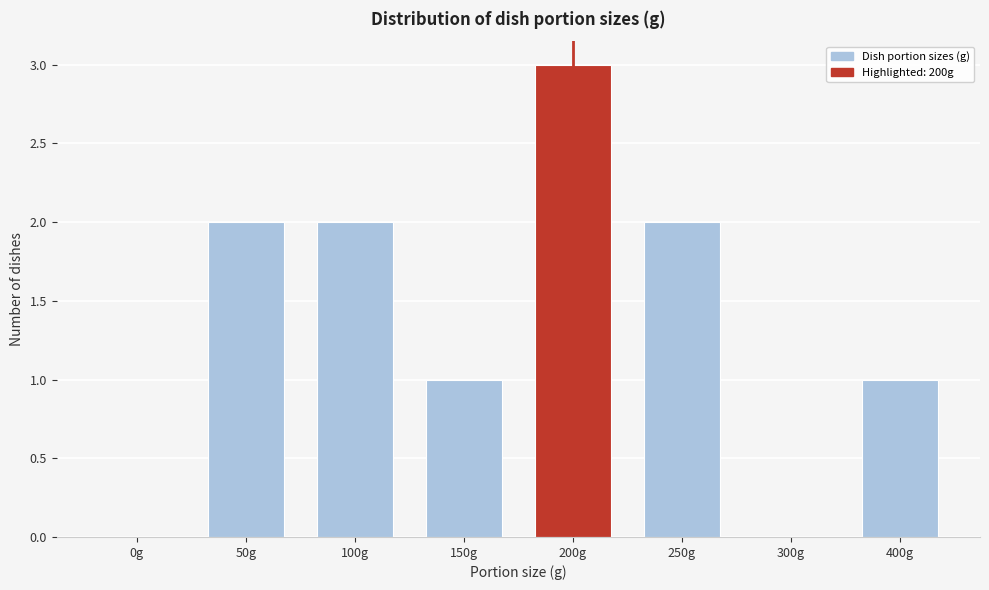

Reading right to left, what are all the values shown in this chart?

400g=1	300g=0	250g=2	200g=3	150g=1	100g=2	50g=2	0g=0